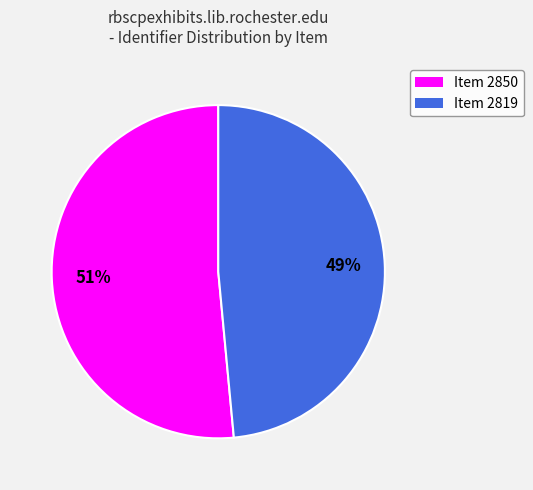

To the nearest percent, what is the average slice percentage?

50%